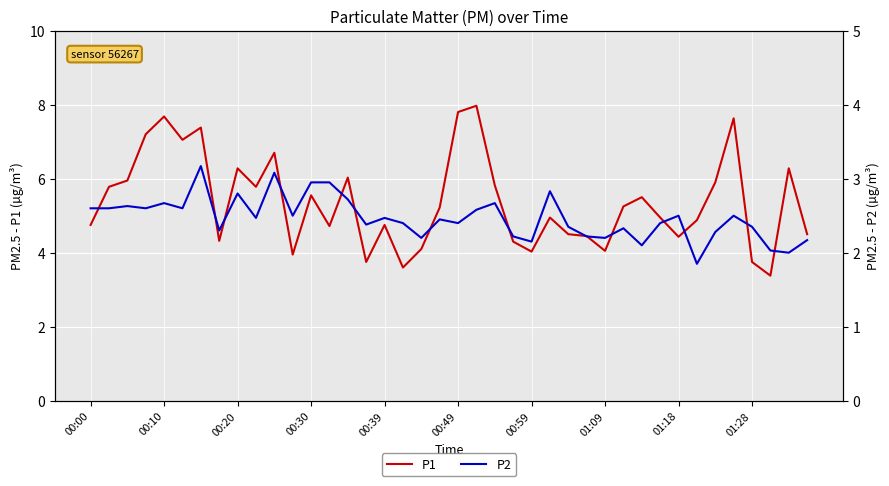

True or false: P1 has a value of 4.8 at 00:00.

True